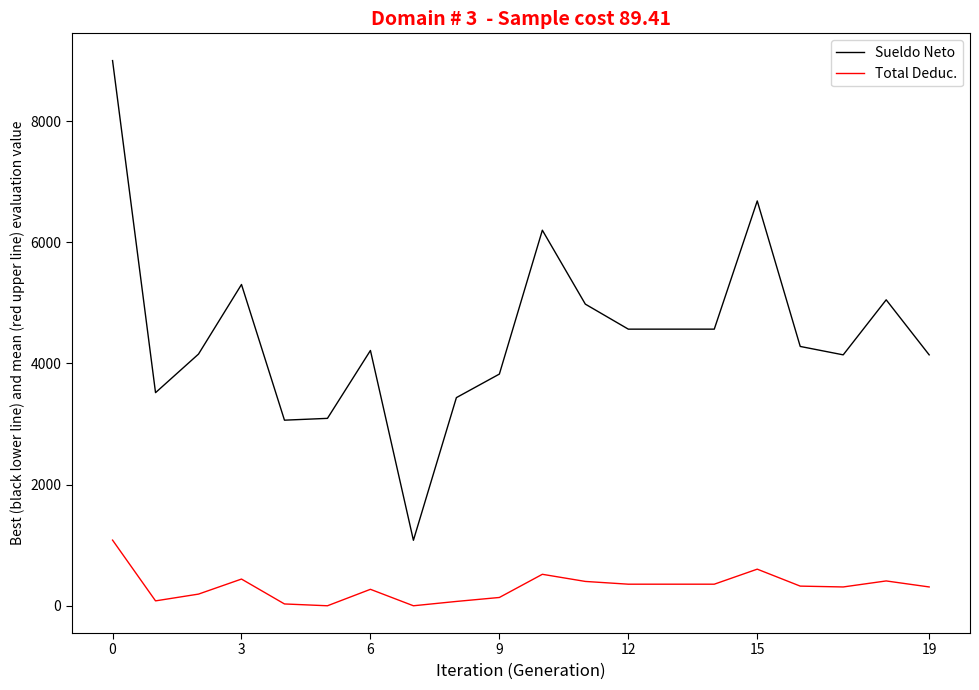

True or false: Total Deduc. and Sueldo Neto intersect in this chart.

False